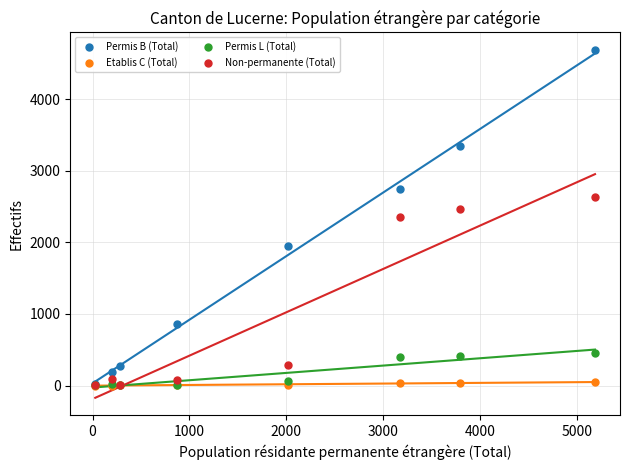

Which series has the widest spread of Y values?

Permis B (Total)